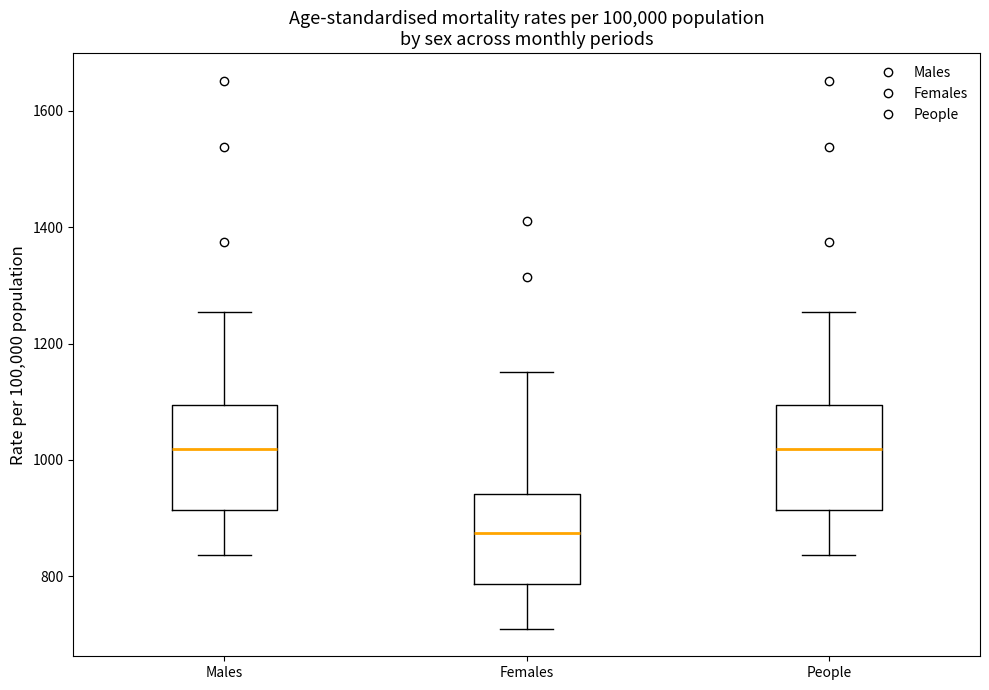

Where is the lower edge of the box for People on the y-axis? The values are not printed on the chart, so give them approximately, as read against the axis.

920